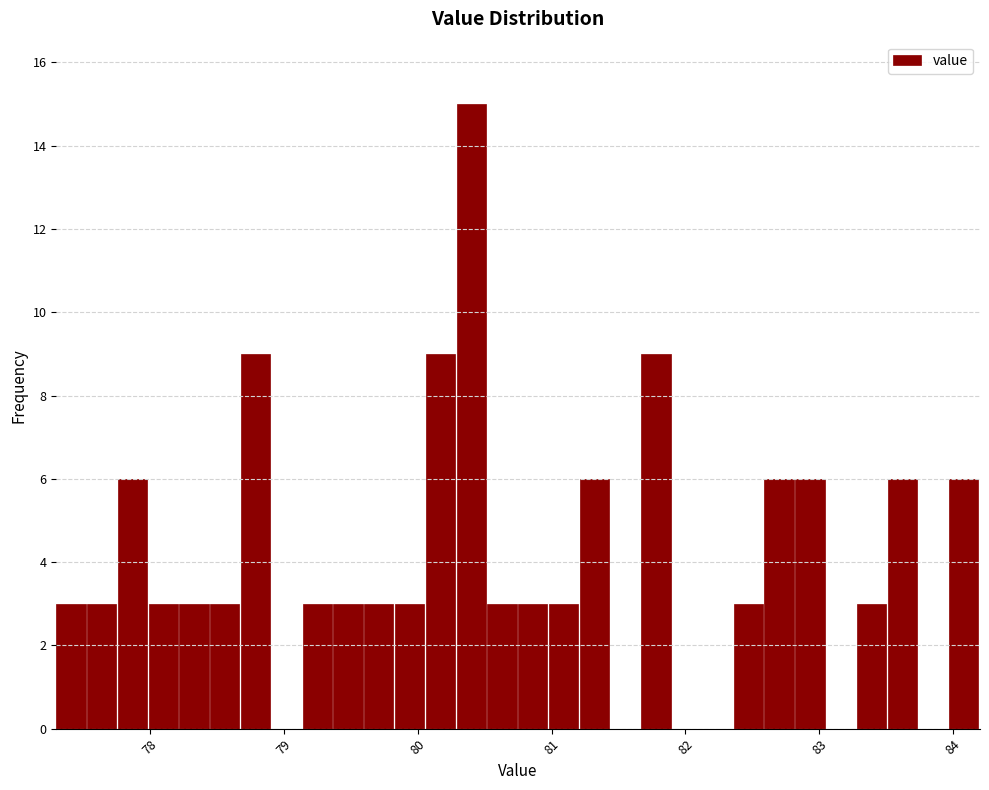

Read against the x-axis, roughly where is the centre of the tallest bar?

80.4